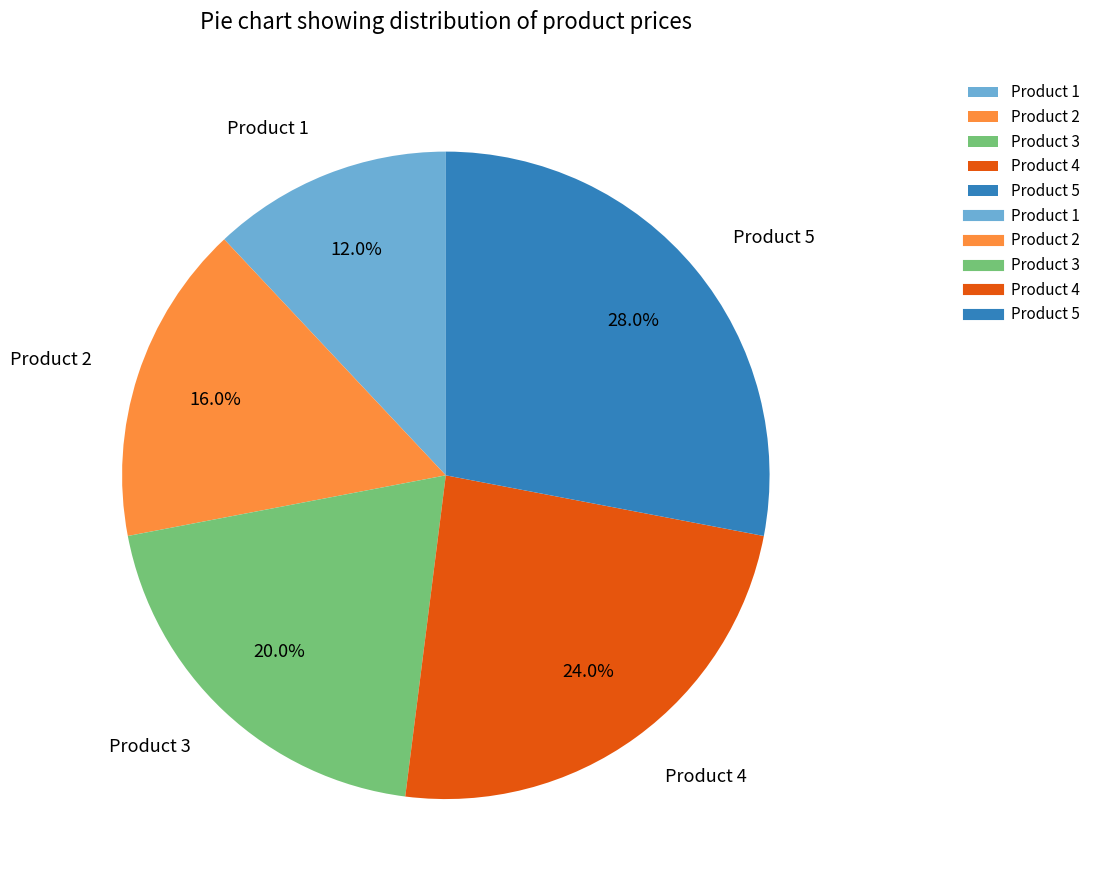

Which category has the biggest portion of the pie?

Product 5